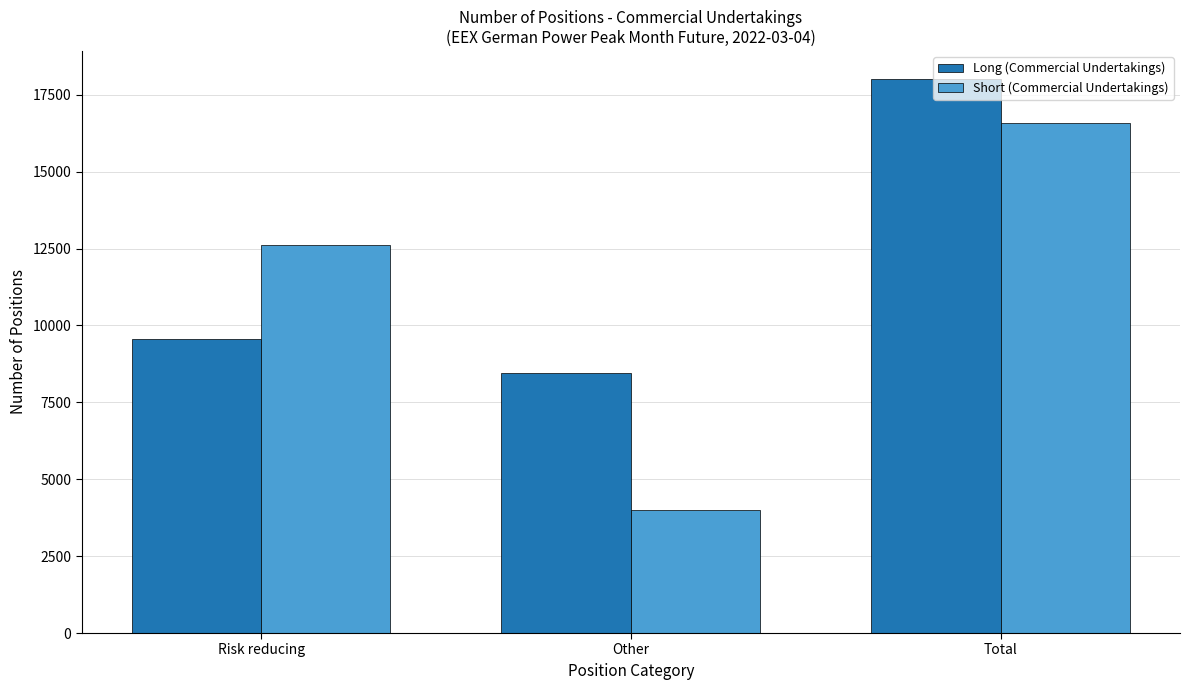

How many series are shown in this chart?

2